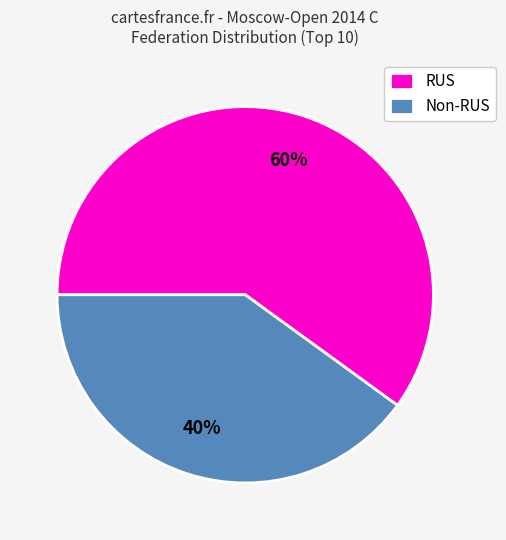

Is it true that RUS is 71% of the pie?

False